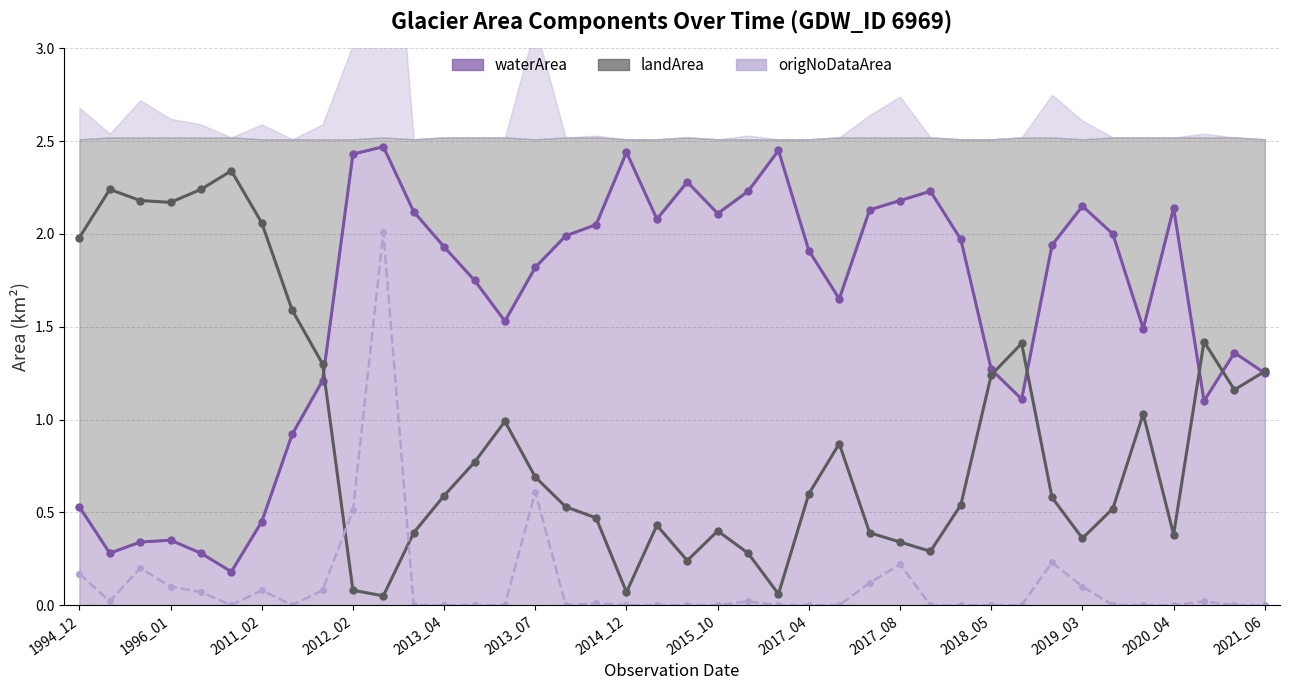

At how many categories does at least one series exceed 1?

40